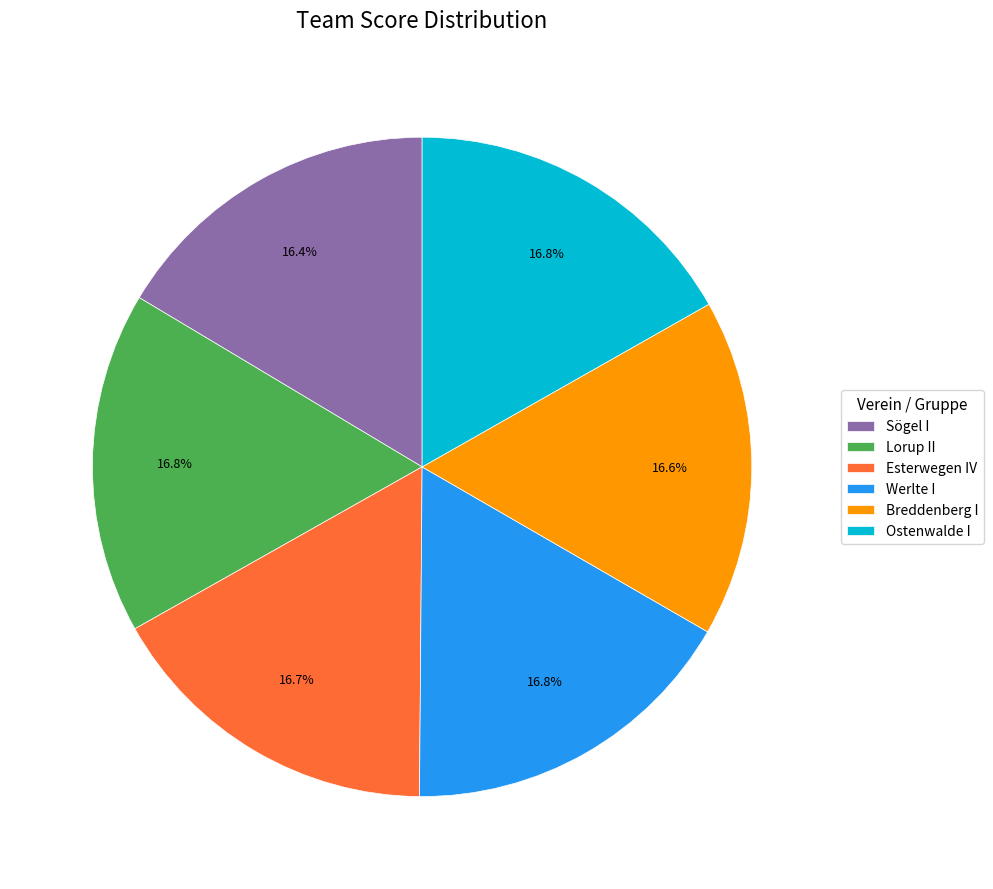

Does Esterwegen IV account for over 50% of the chart?

No